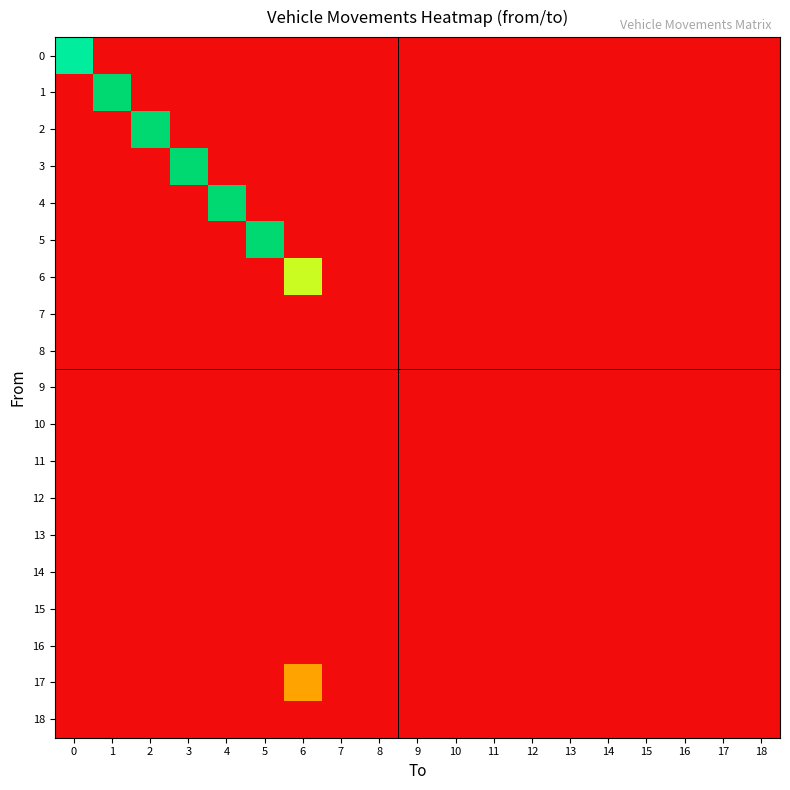

Reading right to left, transcribe all the data shown in this chart.

0: 18=0	17=0	16=0	15=0	14=0	13=0	12=0	11=0	10=0	9=0	8=0	7=0	6=0	5=0	4=0	3=0	2=0	1=0	0=3
1: 18=0	17=0	16=0	15=0	14=0	13=0	12=0	11=0	10=0	9=0	8=0	7=0	6=0	5=0	4=0	3=0	2=0	1=4	0=0
2: 18=0	17=0	16=0	15=0	14=0	13=0	12=0	11=0	10=0	9=0	8=0	7=0	6=0	5=0	4=0	3=0	2=4	1=0	0=0
3: 18=0	17=0	16=0	15=0	14=0	13=0	12=0	11=0	10=0	9=0	8=0	7=0	6=0	5=0	4=0	3=4	2=0	1=0	0=0
4: 18=0	17=0	16=0	15=0	14=0	13=0	12=0	11=0	10=0	9=0	8=0	7=0	6=0	5=0	4=4	3=0	2=0	1=0	0=0
5: 18=0	17=0	16=0	15=0	14=0	13=0	12=0	11=0	10=0	9=0	8=0	7=0	6=0	5=4	4=0	3=0	2=0	1=0	0=0
6: 18=0	17=0	16=0	15=0	14=0	13=0	12=0	11=0	10=0	9=0	8=0	7=0	6=2	5=0	4=0	3=0	2=0	1=0	0=0
7: 18=0	17=0	16=0	15=0	14=0	13=0	12=0	11=0	10=0	9=0	8=0	7=0	6=0	5=0	4=0	3=0	2=0	1=0	0=0
8: 18=0	17=0	16=0	15=0	14=0	13=0	12=0	11=0	10=0	9=0	8=0	7=0	6=0	5=0	4=0	3=0	2=0	1=0	0=0
9: 18=0	17=0	16=0	15=0	14=0	13=0	12=0	11=0	10=0	9=0	8=0	7=0	6=0	5=0	4=0	3=0	2=0	1=0	0=0
10: 18=0	17=0	16=0	15=0	14=0	13=0	12=0	11=0	10=0	9=0	8=0	7=0	6=0	5=0	4=0	3=0	2=0	1=0	0=0
11: 18=0	17=0	16=0	15=0	14=0	13=0	12=0	11=0	10=0	9=0	8=0	7=0	6=0	5=0	4=0	3=0	2=0	1=0	0=0
12: 18=0	17=0	16=0	15=0	14=0	13=0	12=0	11=0	10=0	9=0	8=0	7=0	6=0	5=0	4=0	3=0	2=0	1=0	0=0
13: 18=0	17=0	16=0	15=0	14=0	13=0	12=0	11=0	10=0	9=0	8=0	7=0	6=0	5=0	4=0	3=0	2=0	1=0	0=0
14: 18=0	17=0	16=0	15=0	14=0	13=0	12=0	11=0	10=0	9=0	8=0	7=0	6=0	5=0	4=0	3=0	2=0	1=0	0=0
15: 18=0	17=0	16=0	15=0	14=0	13=0	12=0	11=0	10=0	9=0	8=0	7=0	6=0	5=0	4=0	3=0	2=0	1=0	0=0
16: 18=0	17=0	16=0	15=0	14=0	13=0	12=0	11=0	10=0	9=0	8=0	7=0	6=0	5=0	4=0	3=0	2=0	1=0	0=0
17: 18=0	17=0	16=0	15=0	14=0	13=0	12=0	11=0	10=0	9=0	8=0	7=0	6=1	5=0	4=0	3=0	2=0	1=0	0=0
18: 18=0	17=0	16=0	15=0	14=0	13=0	12=0	11=0	10=0	9=0	8=0	7=0	6=0	5=0	4=0	3=0	2=0	1=0	0=0